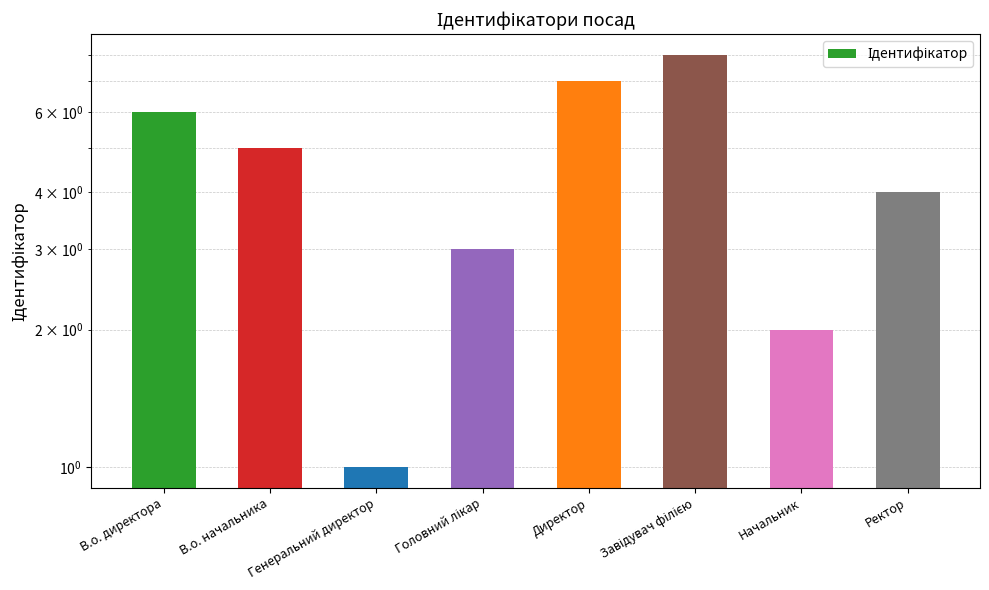

What is the ratio of the value at Начальник to the value at Завідувач філією?

0.2